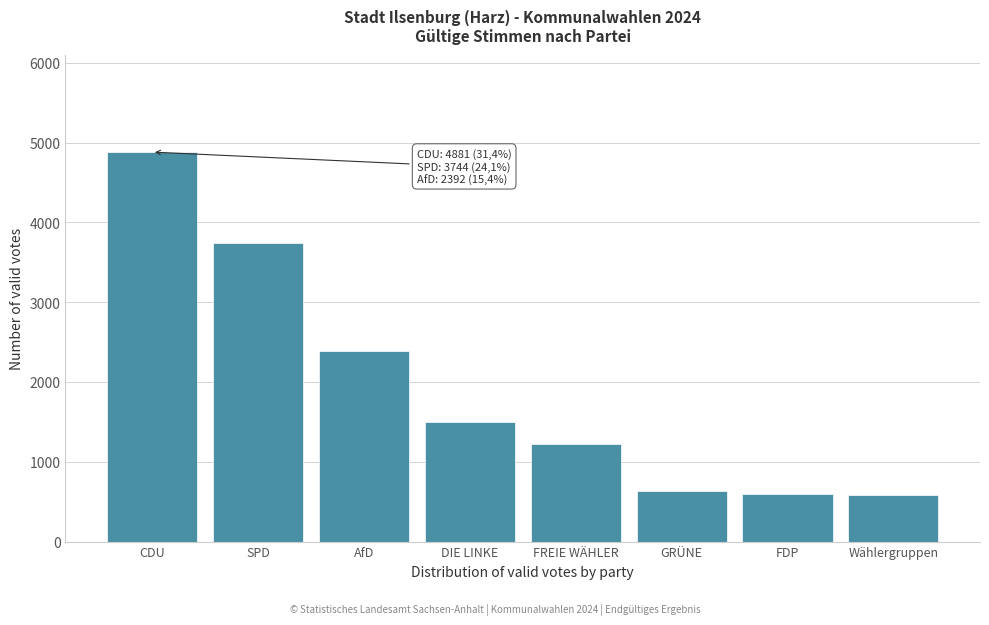

True or false: the data shows 1220 at FREIE WÄHLER.

True